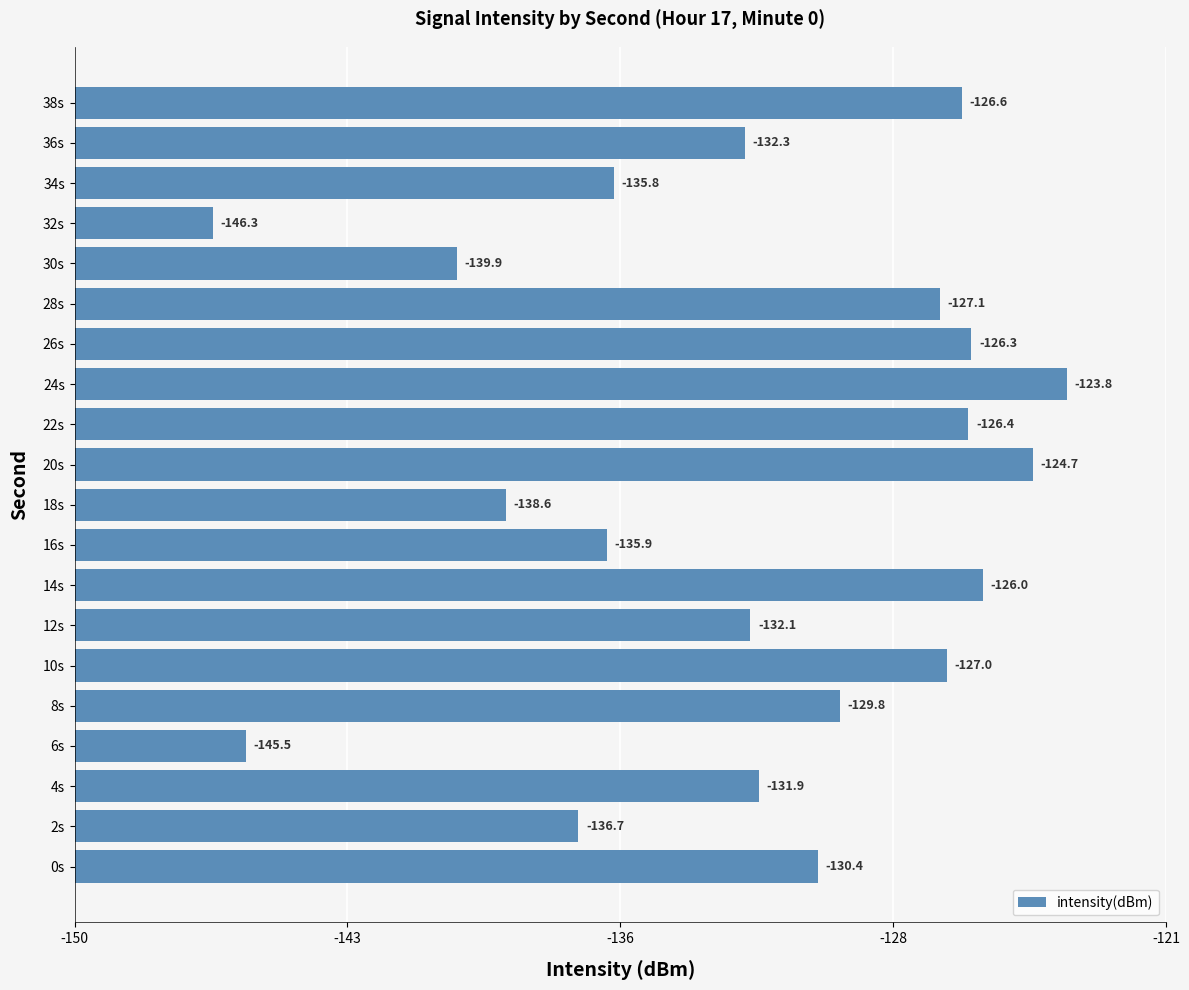

Are the bars horizontal?

Yes